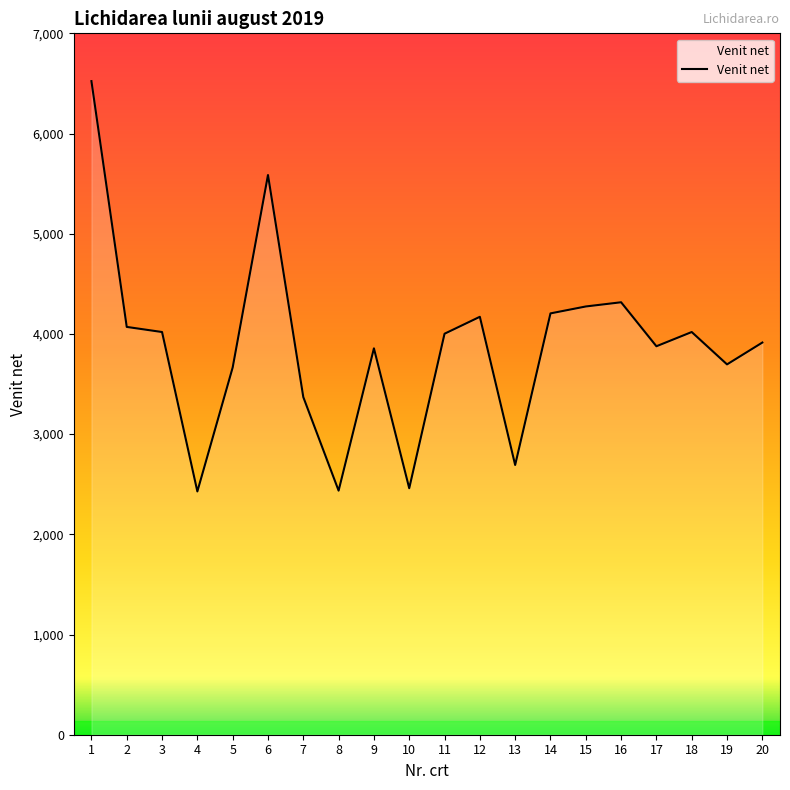

The chart shows a value of 4019 at 18. True or false?

True